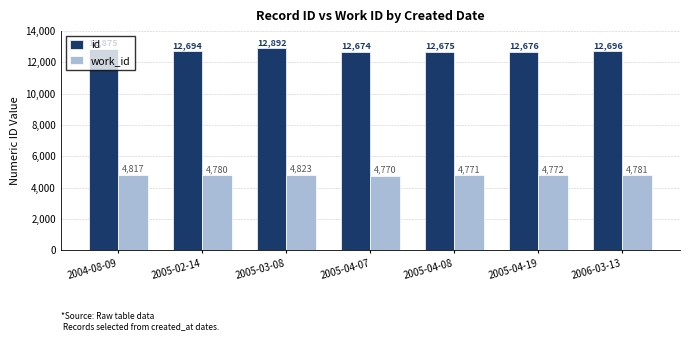

How many data points in id are less than 12694?

3